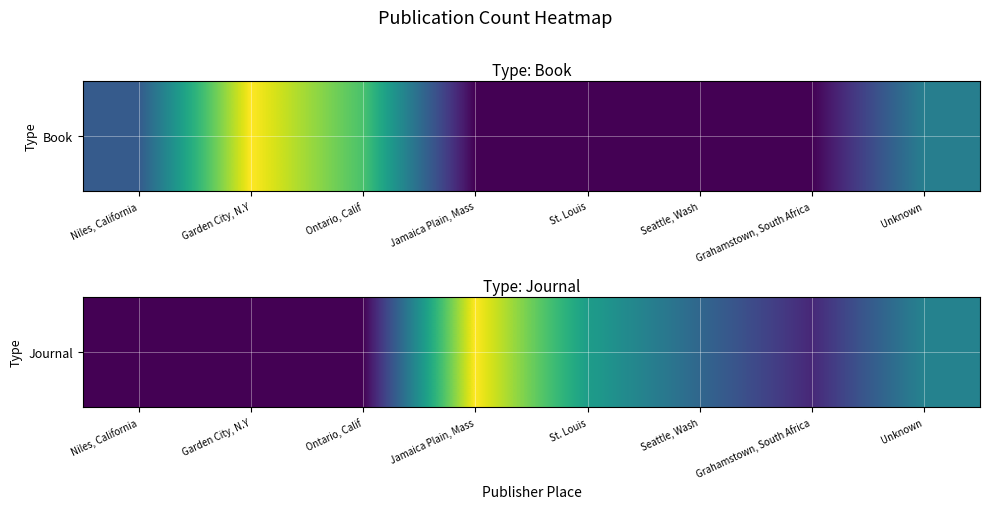

What is the maximum value shown in the chart?

9